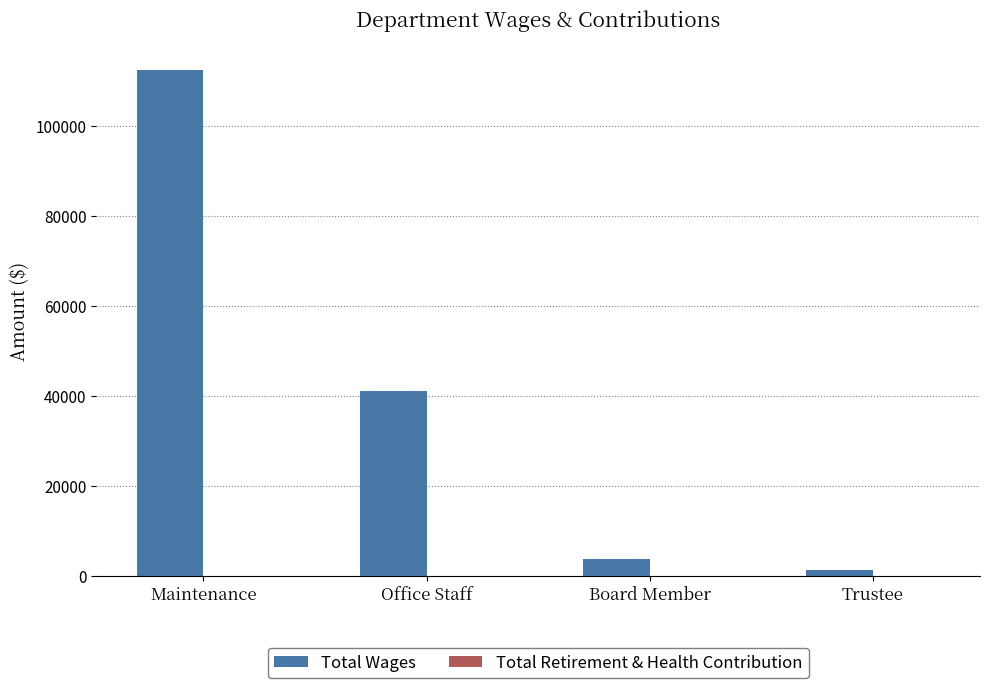

What is the difference between the maximum and minimum values?

111045